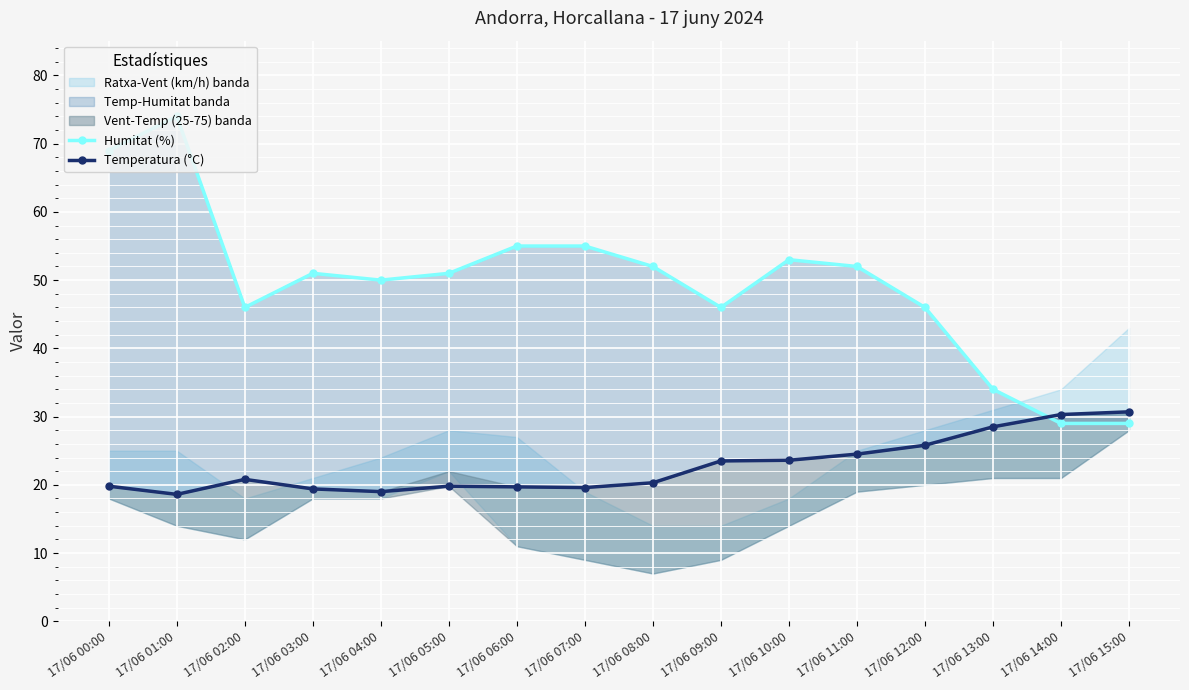

Reading left to right, extract all data points from this chart.

Humitat (%): 17/06 00:00=69.0	17/06 01:00=74.0	17/06 02:00=46.0	17/06 03:00=51.0	17/06 04:00=50.0	17/06 05:00=51.0	17/06 06:00=55.0	17/06 07:00=55.0	17/06 08:00=52.0	17/06 09:00=46.0	17/06 10:00=53.0	17/06 11:00=52.0	17/06 12:00=46.0	17/06 13:00=34.0	17/06 14:00=29.0	17/06 15:00=29.0
Temperatura (°C): 17/06 00:00=19.8	17/06 01:00=18.6	17/06 02:00=20.8	17/06 03:00=19.4	17/06 04:00=19.0	17/06 05:00=19.8	17/06 06:00=19.7	17/06 07:00=19.6	17/06 08:00=20.3	17/06 09:00=23.5	17/06 10:00=23.6	17/06 11:00=24.5	17/06 12:00=25.8	17/06 13:00=28.5	17/06 14:00=30.3	17/06 15:00=30.7